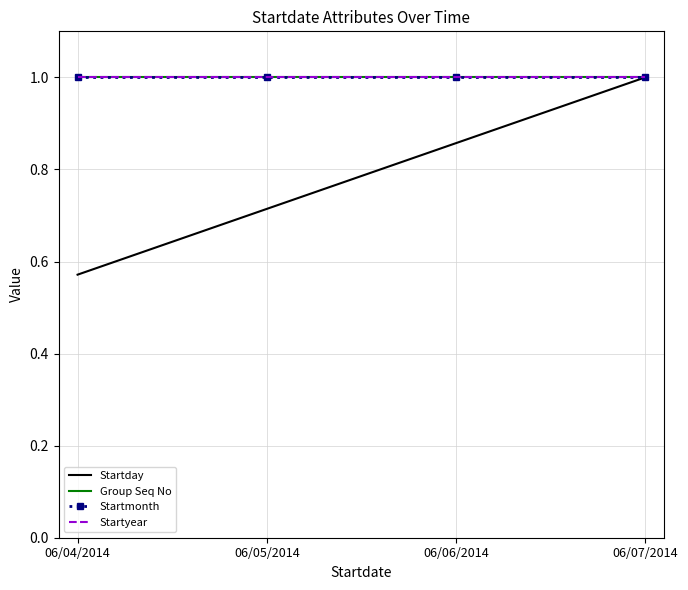

What is the total value across all series at 06/05/2014?

3.7